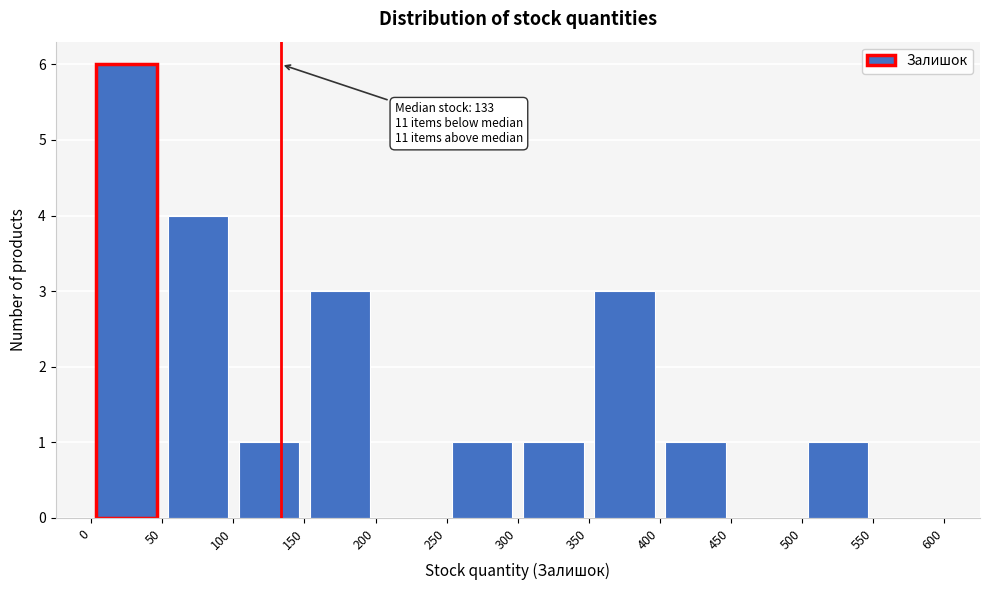

Over which range of the x-axis is the bar tallest?

0 to 50